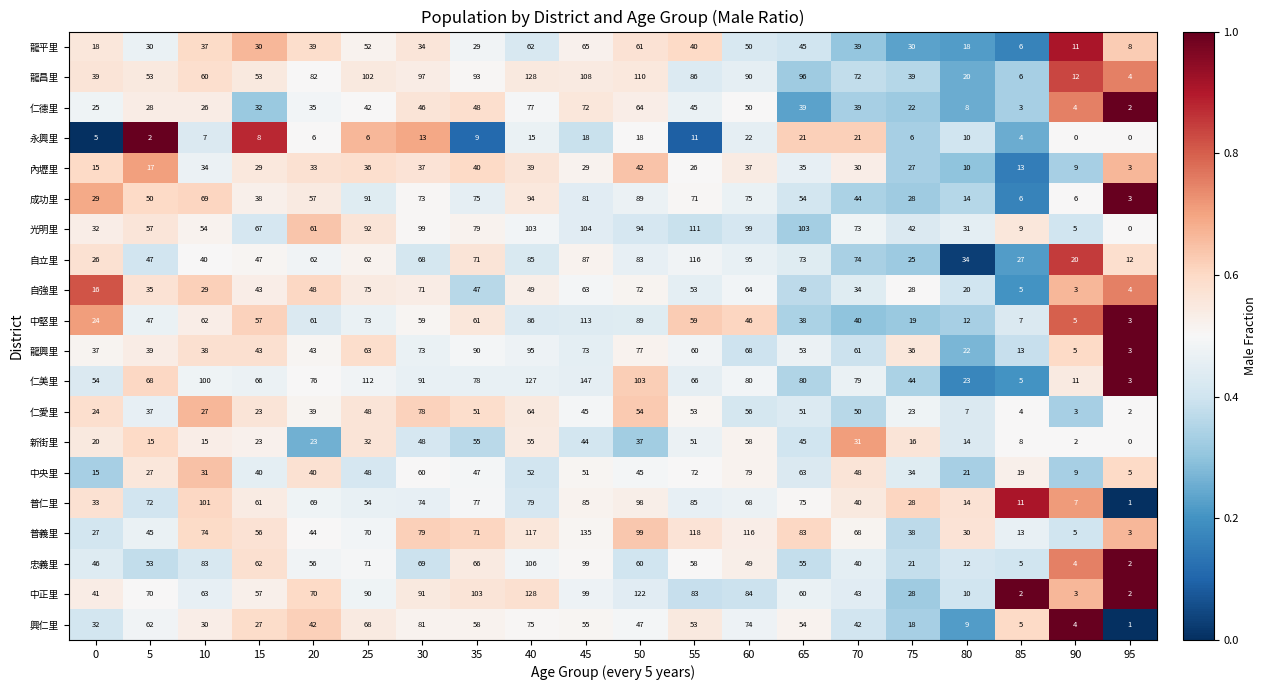

Which category has the highest value in the 普仁里 series?

10